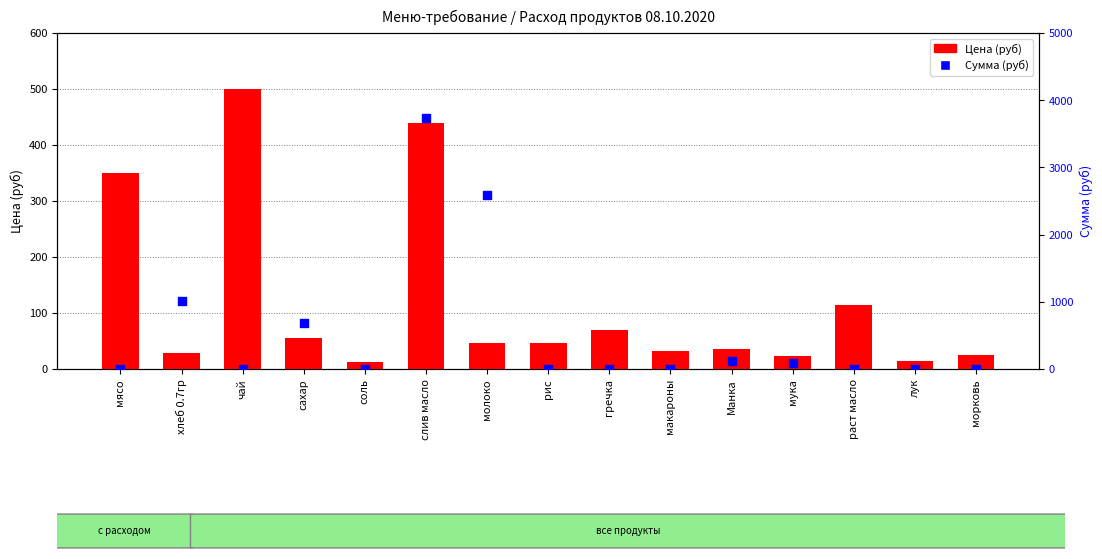

At how many categories does at least one series exceed 1225?

2